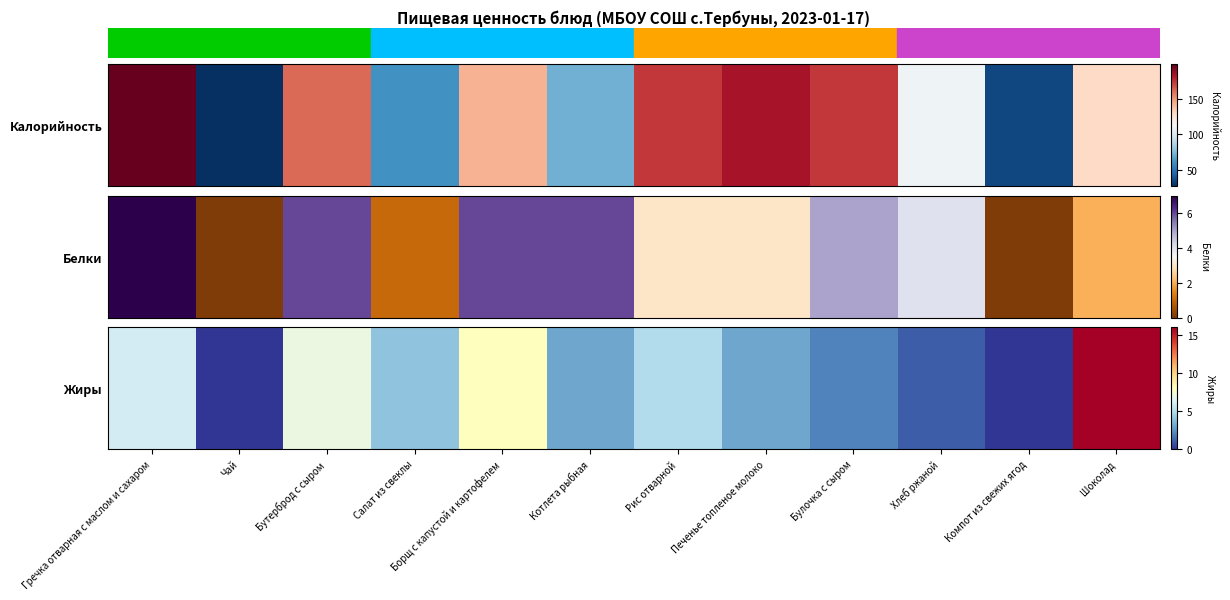

Where is the data nearest to the value 8?

Борщ с капустой и картофелем